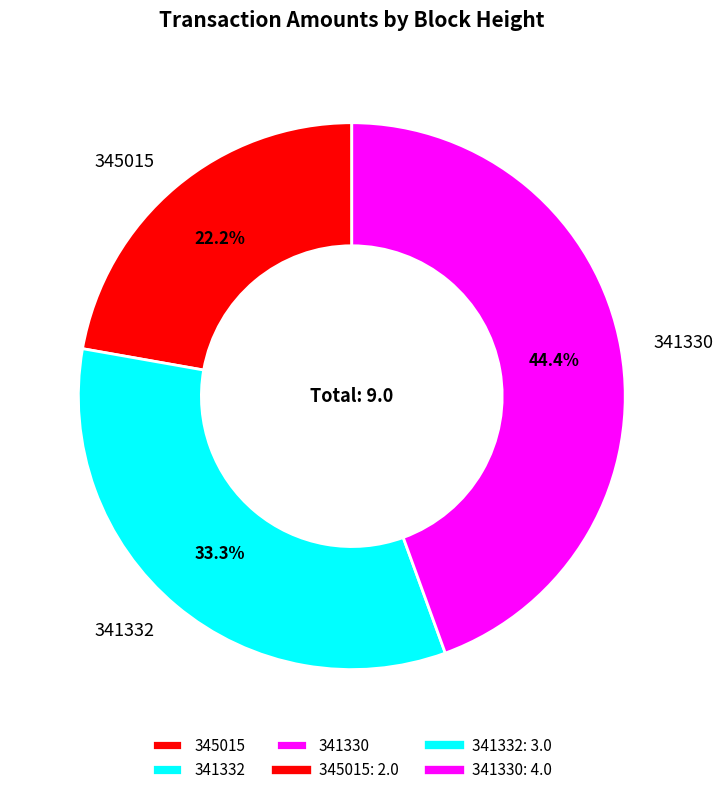

Is there any slice that represents more than half of the pie?

No